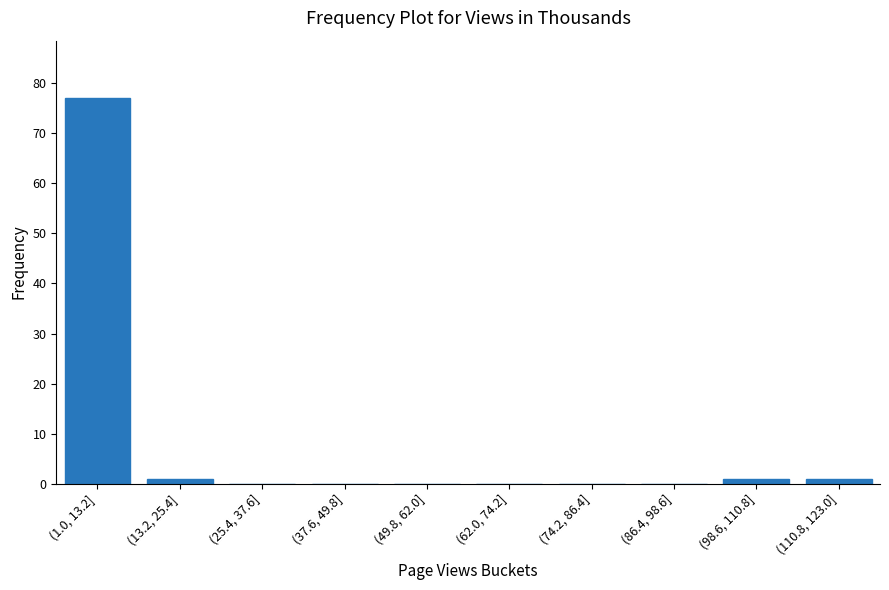

Reading right to left, extract all data points from this chart.

(110.8, 123.0]=1	(98.6, 110.8]=1	(86.4, 98.6]=0	(74.2, 86.4]=0	(62.0, 74.2]=0	(49.8, 62.0]=0	(37.6, 49.8]=0	(25.4, 37.6]=0	(13.2, 25.4]=1	(1.0, 13.2]=77